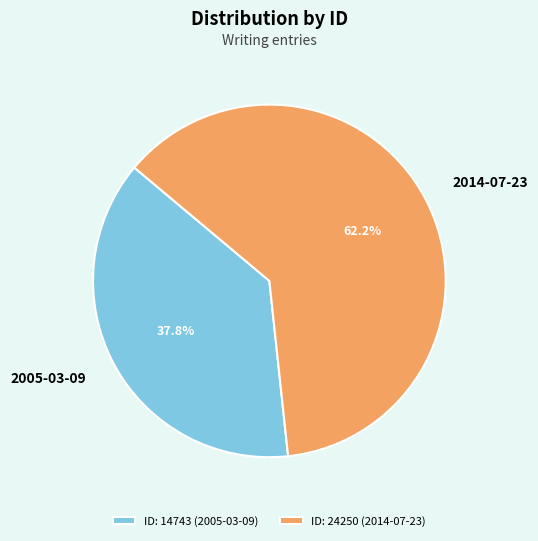

True or false: 2014-07-23 accounts for 77% of the total.

False